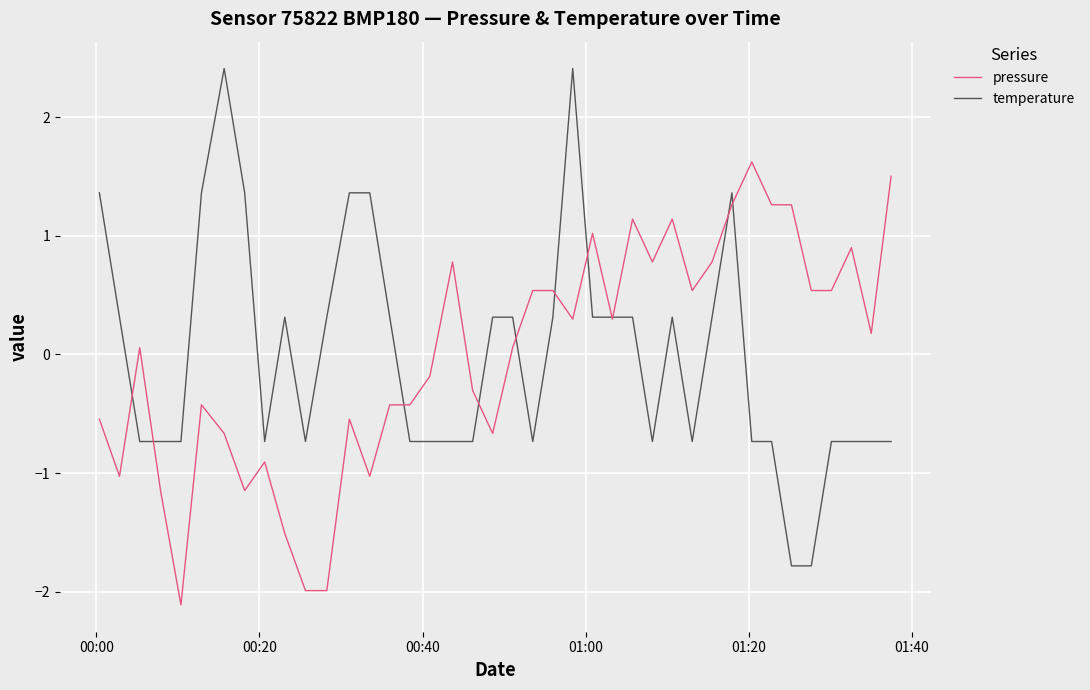

What is the maximum value shown in the chart?

2.4